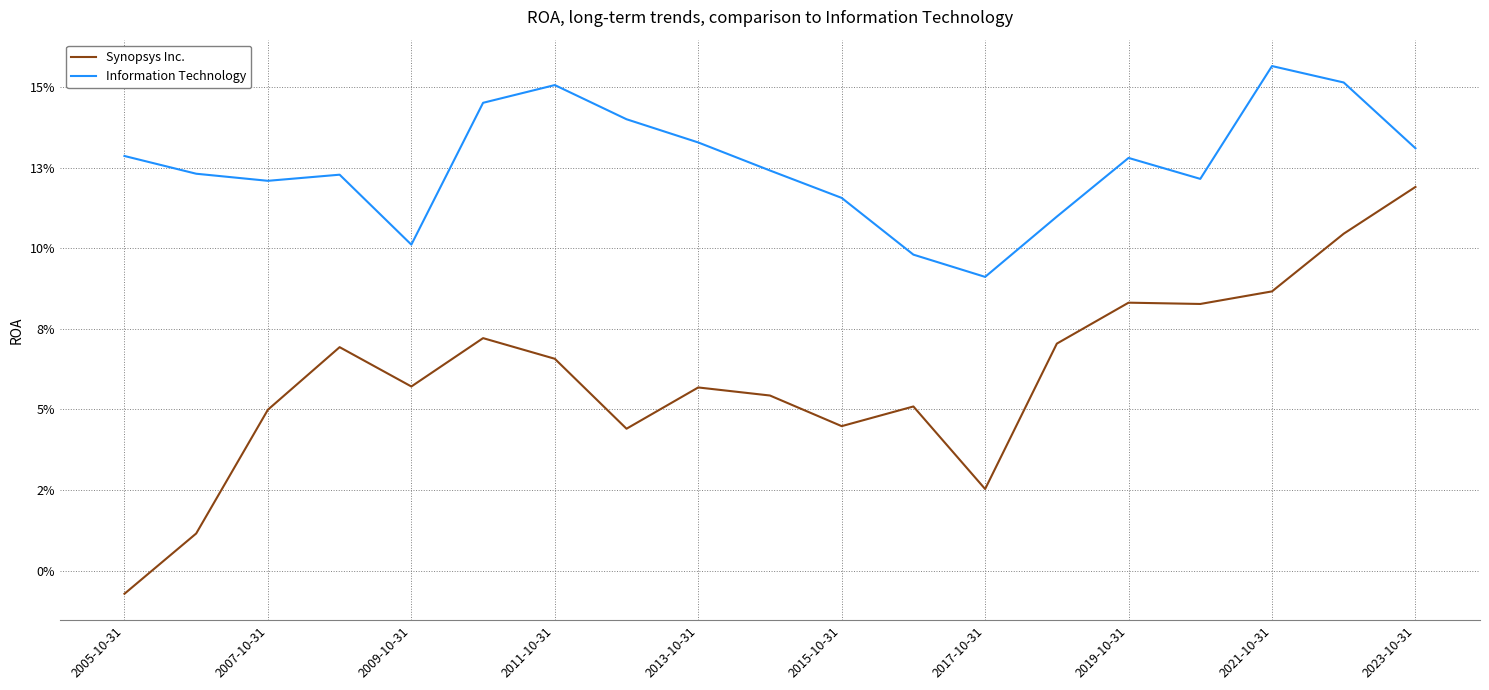

At which label does Information Technology reach its peak?

2021-10-31